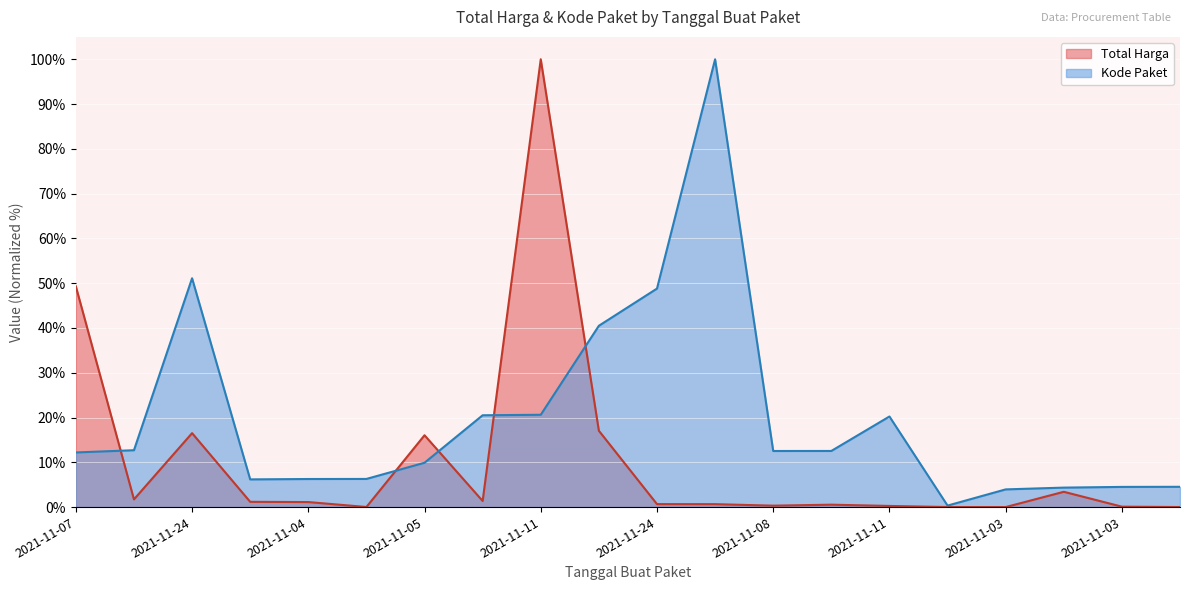

How many lines are shown in the chart?

2